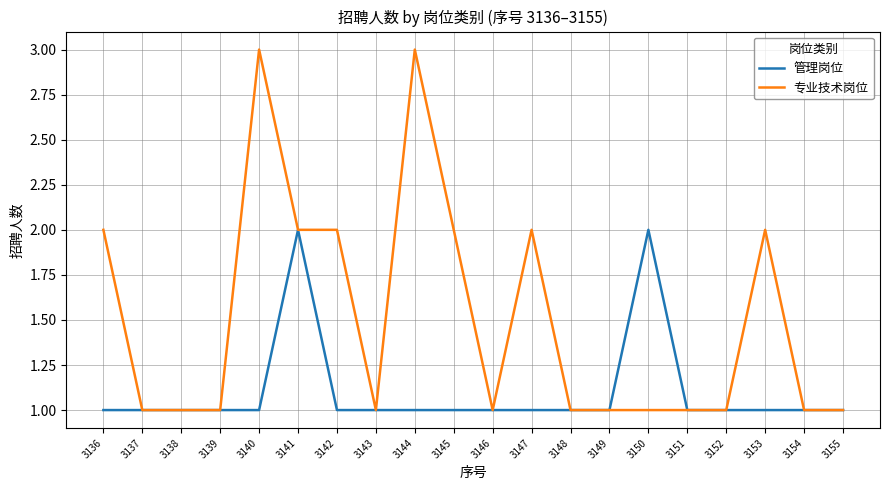

Is it true that 管理岗位 equals 0 at 3143?

False